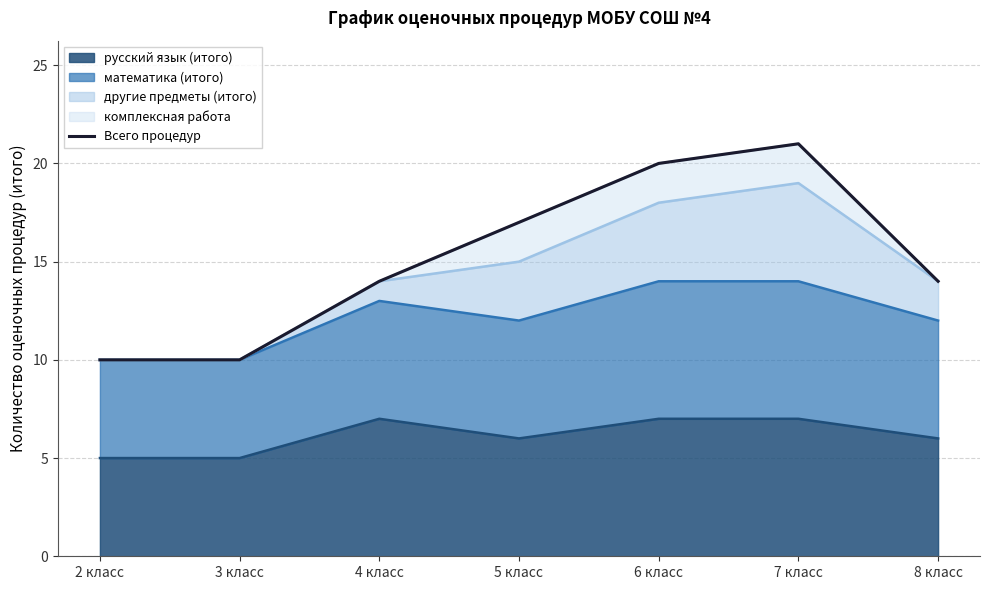

What is the label of the 2nd point from the right?

7 класс